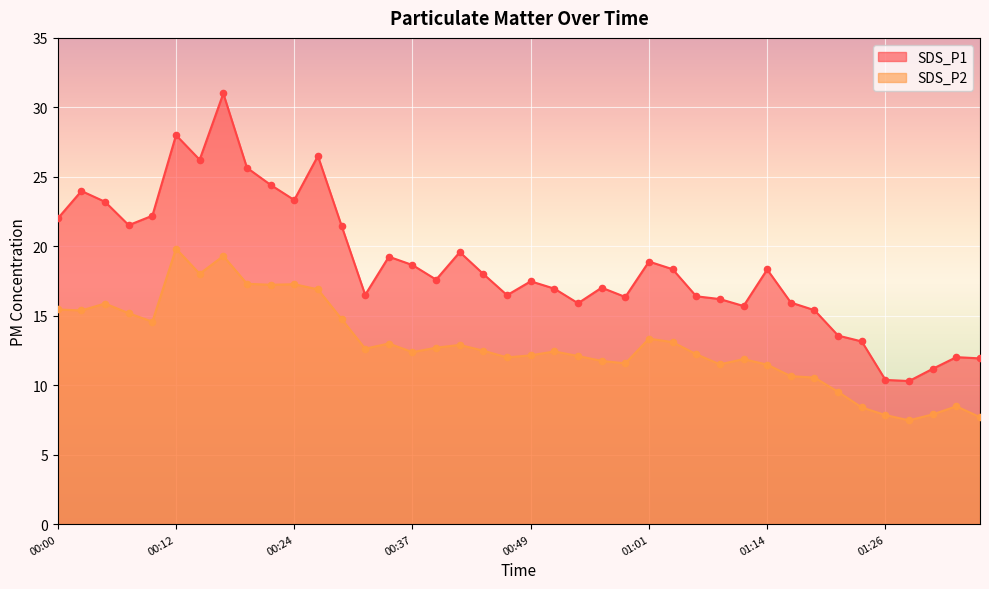

At which category is the sum across all series the highest?

00:17